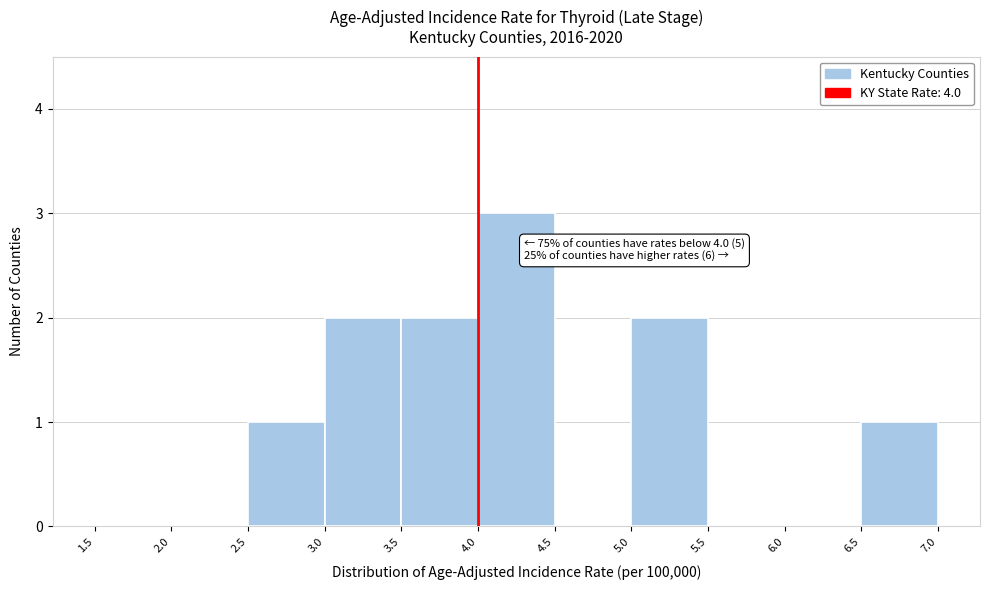

Over which range of the x-axis is the bar tallest?

4.0 to 4.5